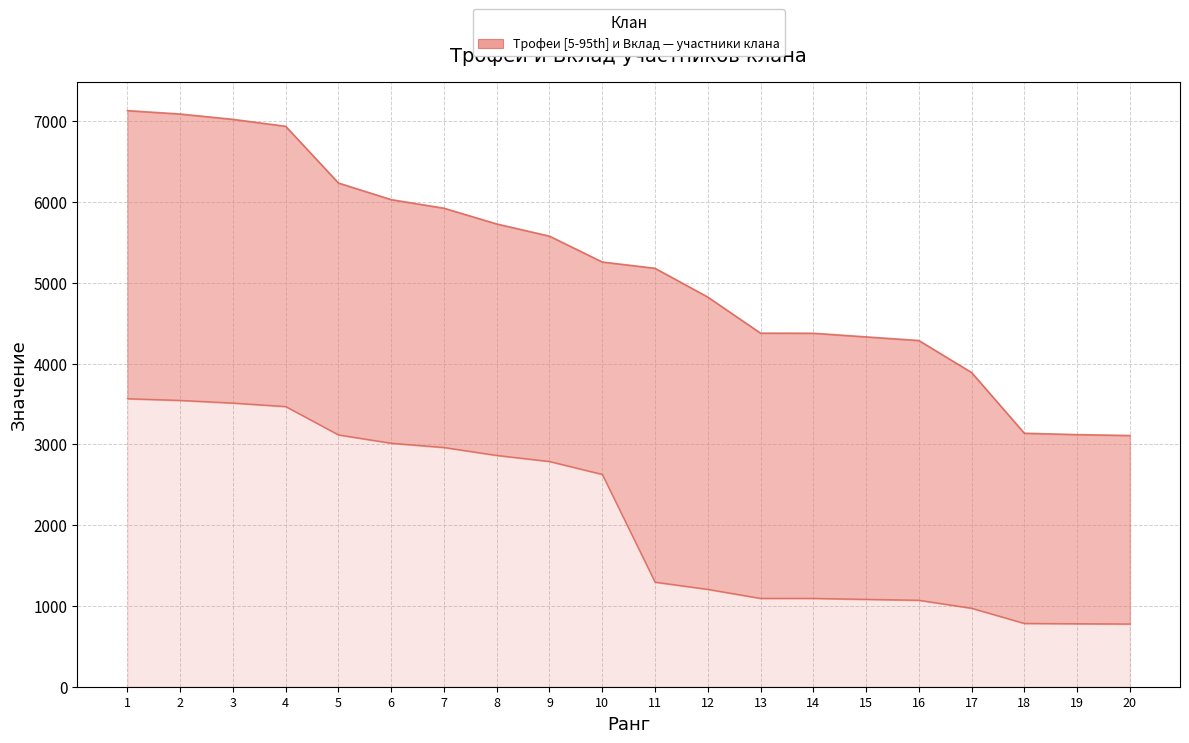

The value of Вклад at 19 is 215. True or false?

False